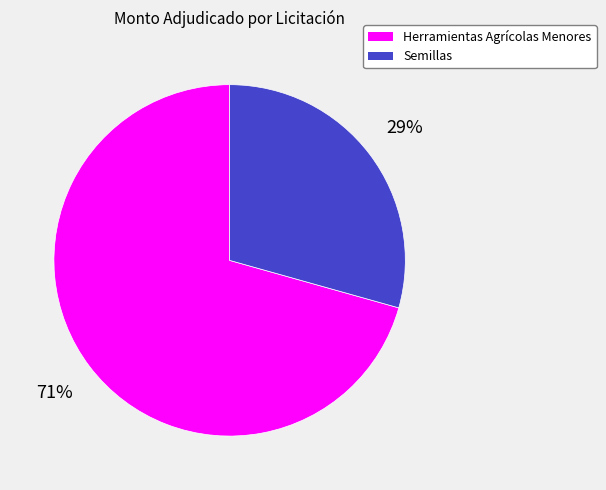

Do Herramientas Agrícolas Menores and Semillas together represent more than half of the pie?

Yes